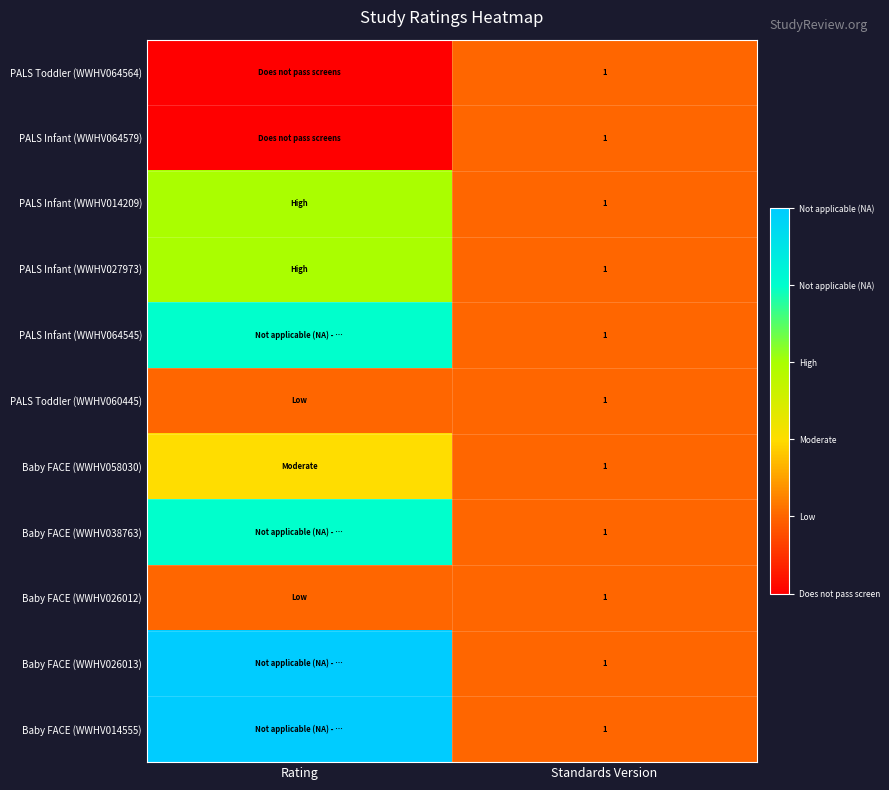

The value of PALS Infant (WWHV064545) at Standards Version is 1. True or false?

True